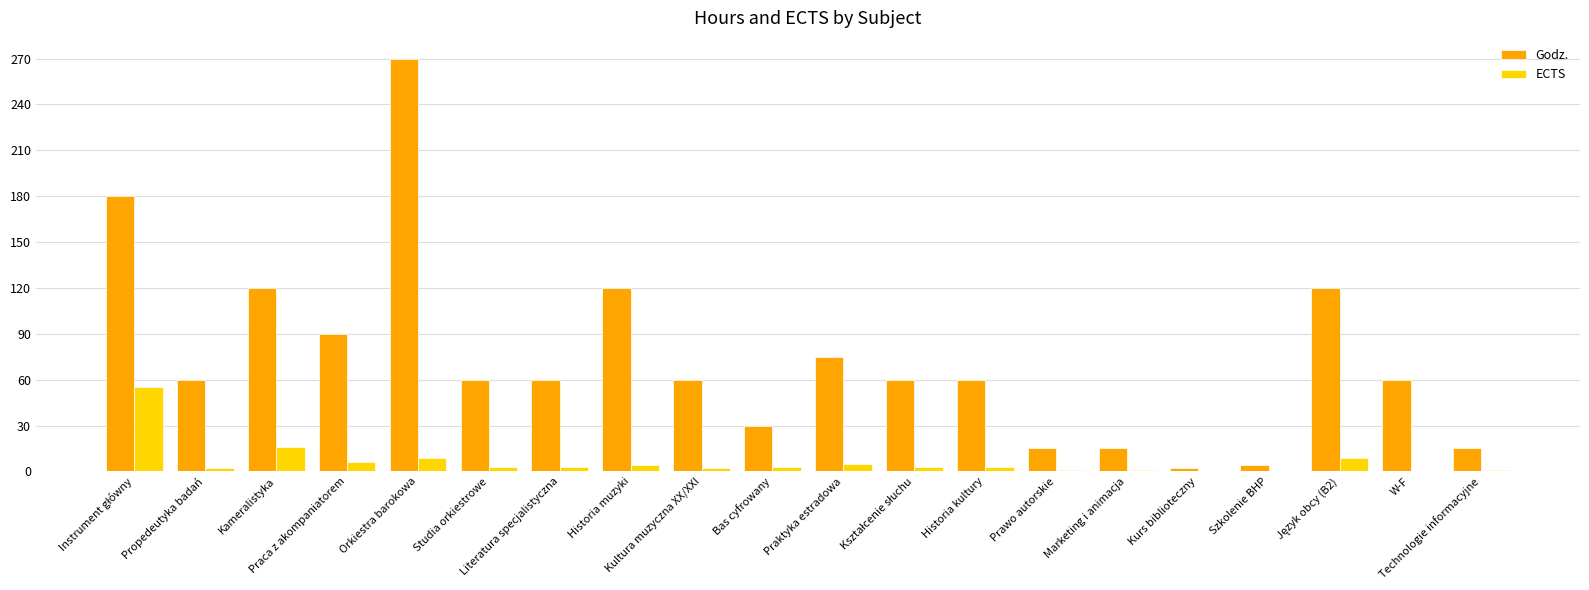

What is the average value of the Godz. series?

74